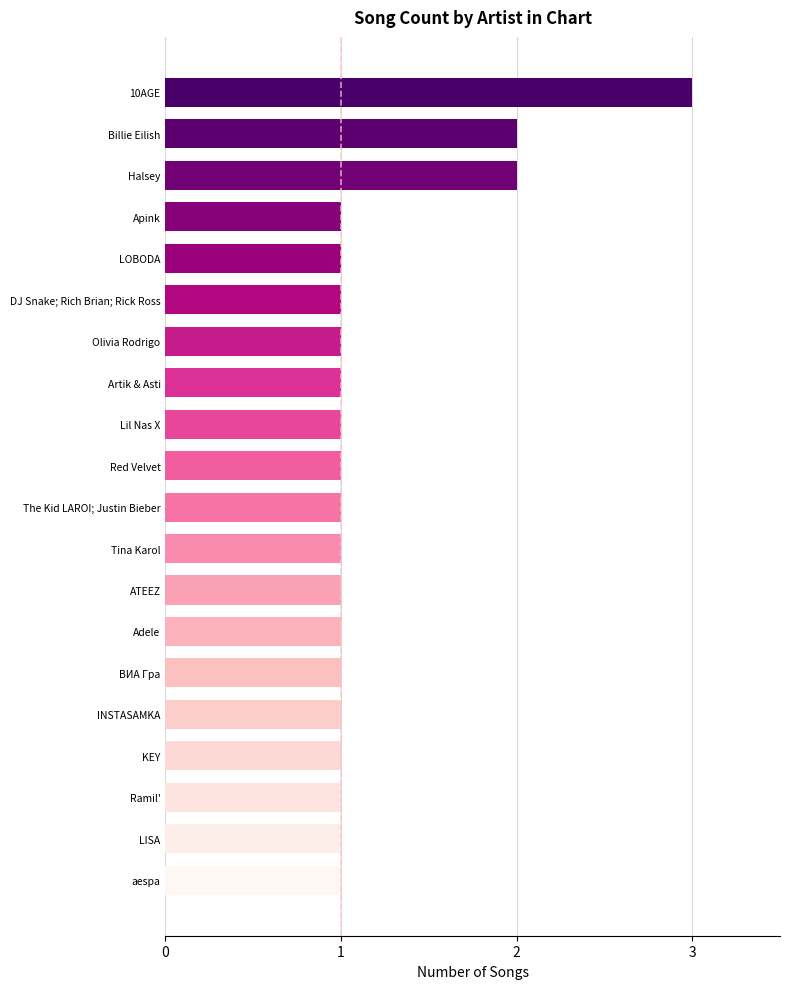

What is the ratio of the value at Halsey to the value at Apink?

2.0